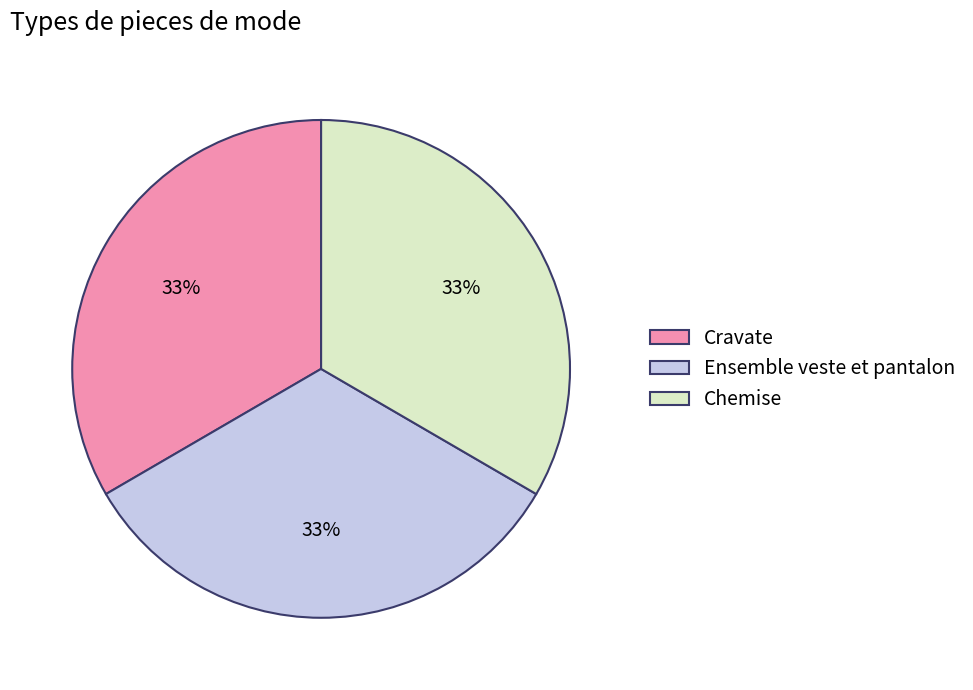

Is there any slice that represents more than half of the pie?

No